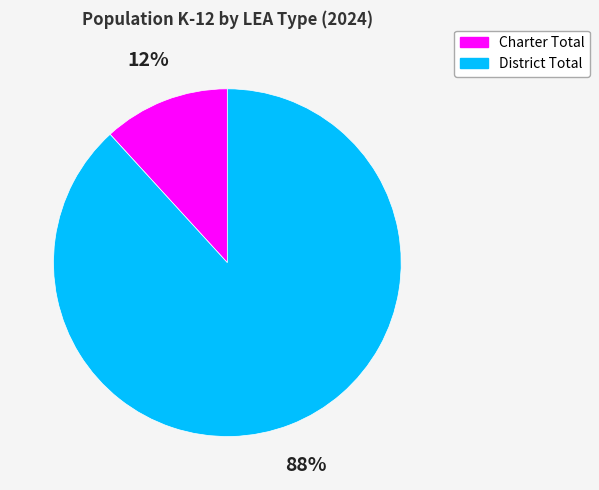

To the nearest percent, what portion does District Total represent?

88%